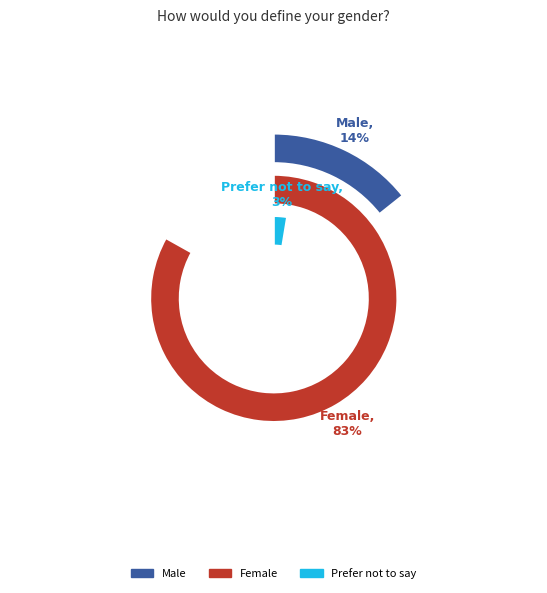

Combined, what portion of the pie is Female and Male?

97.4%